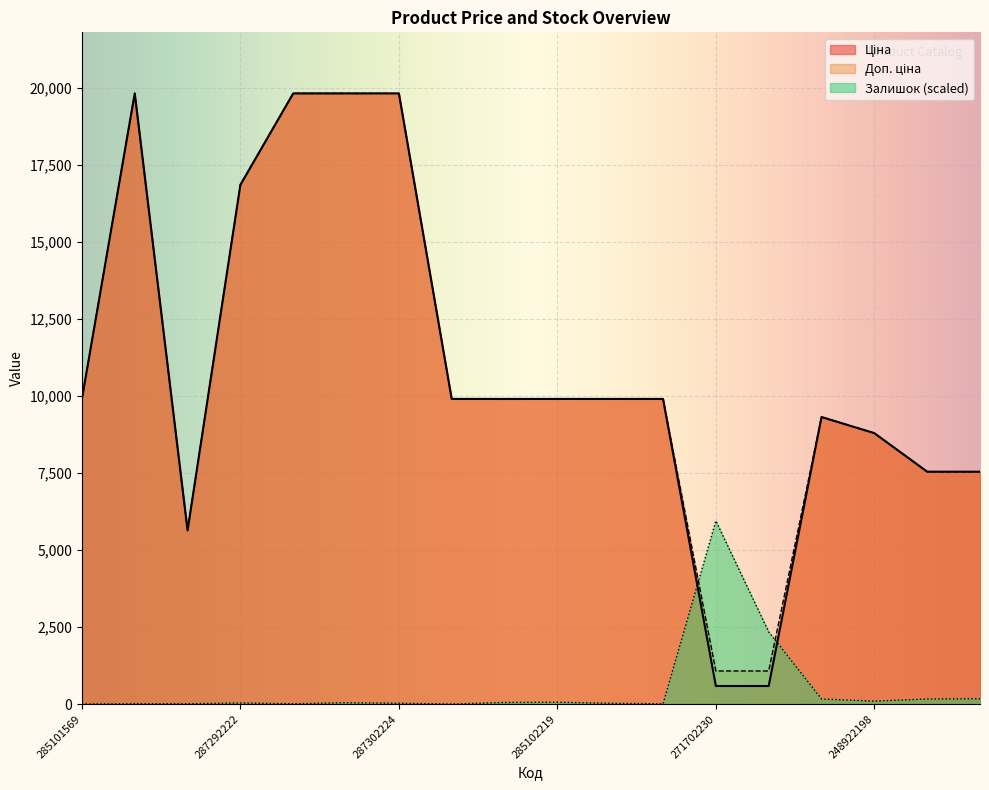

What is the lowest value of the Доп. ціна series?

1074.5